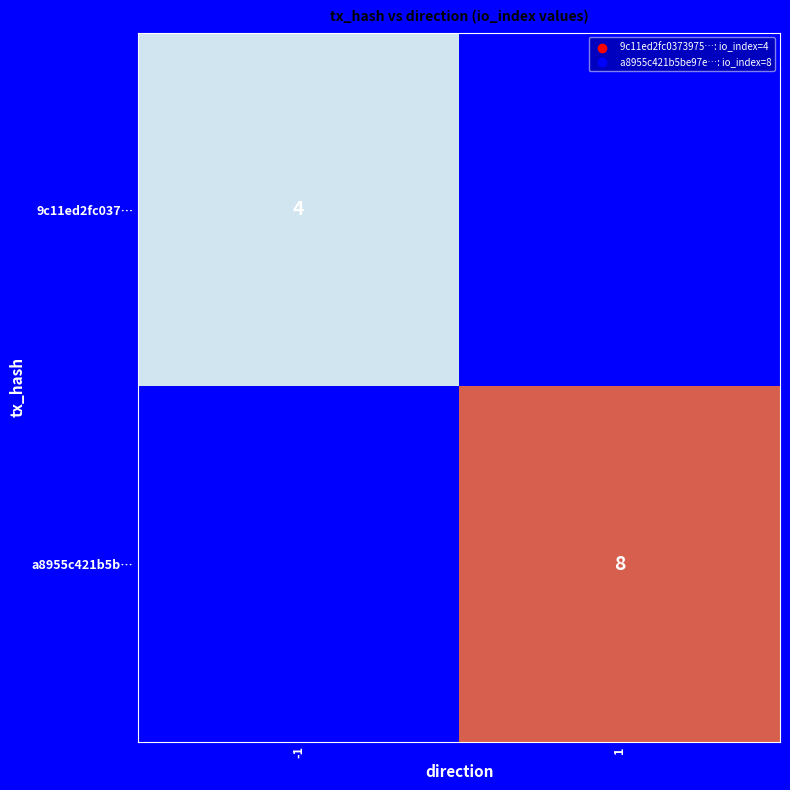

Between 1 and -1, which is larger?

-1